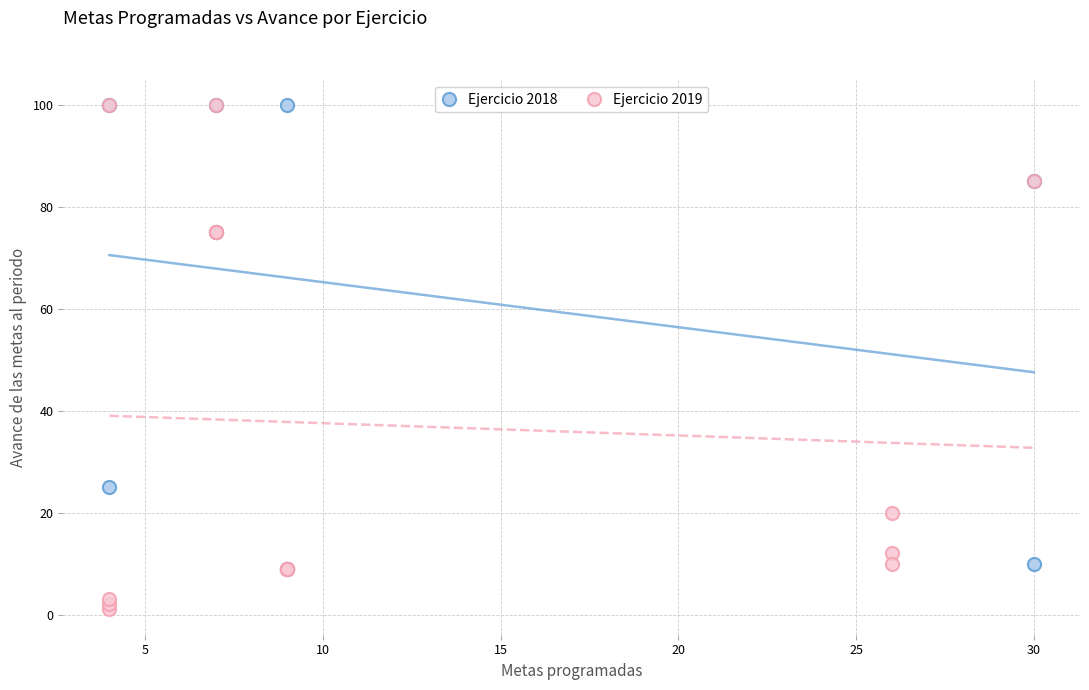

Which series has the widest spread of Y values?

Ejercicio 2019